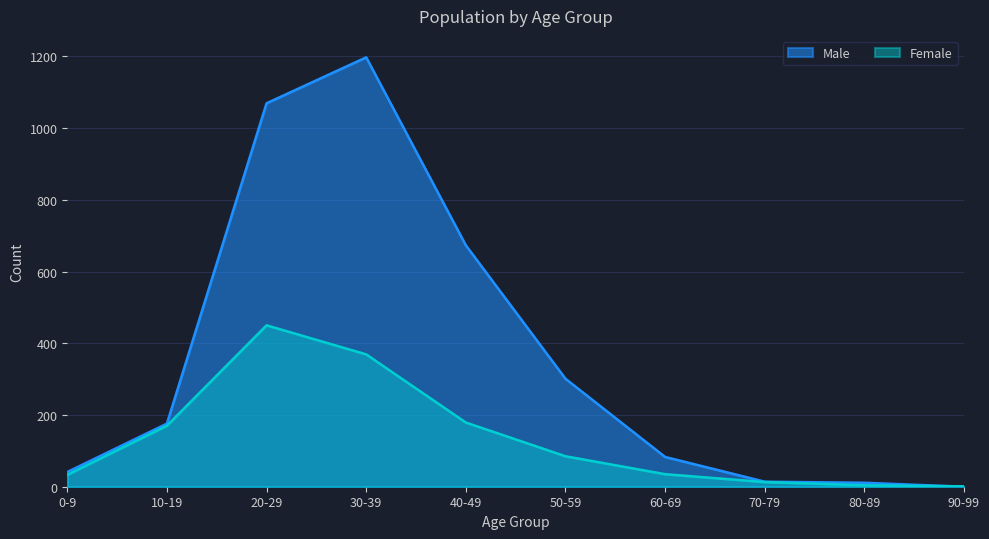

In Female, how many points are higher than both neighbors (excluding endpoints)?

1